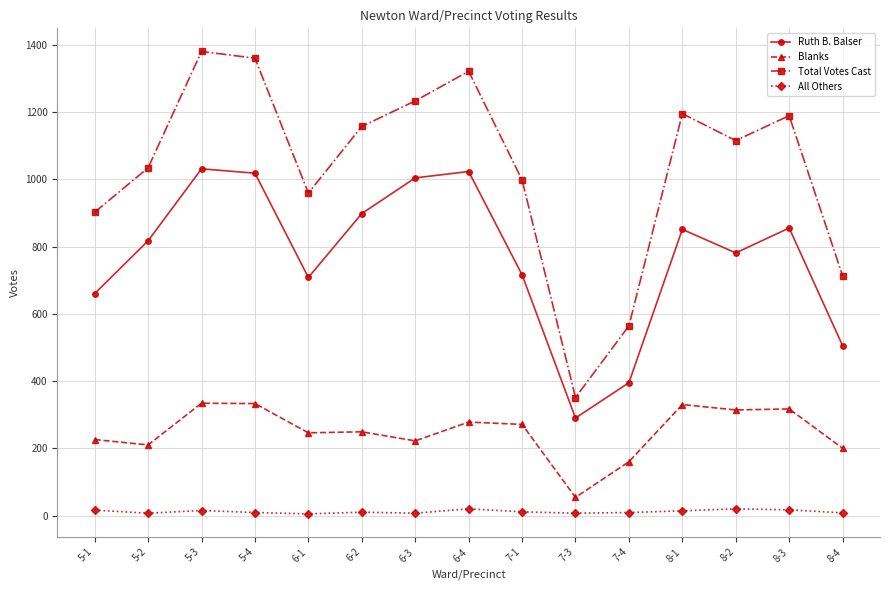

Is it true that All Others equals 9 at 5-4?

True